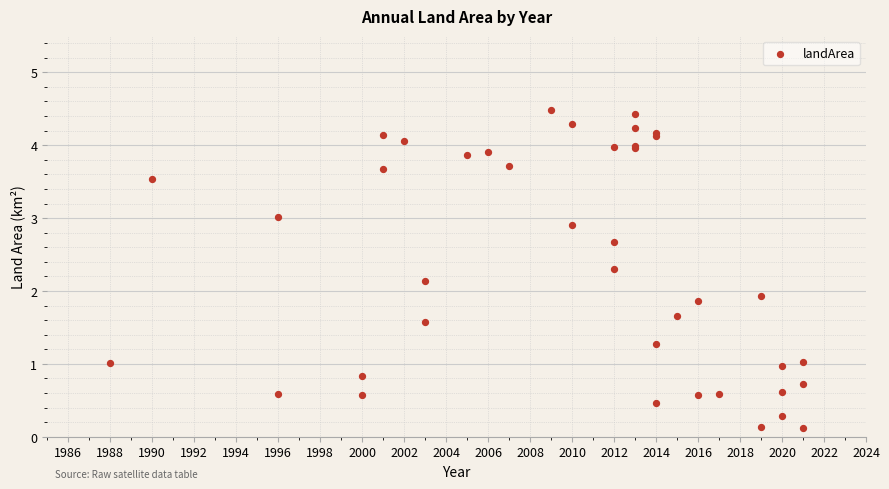

What Y value in the scatter plot is closest to 2?

1.9